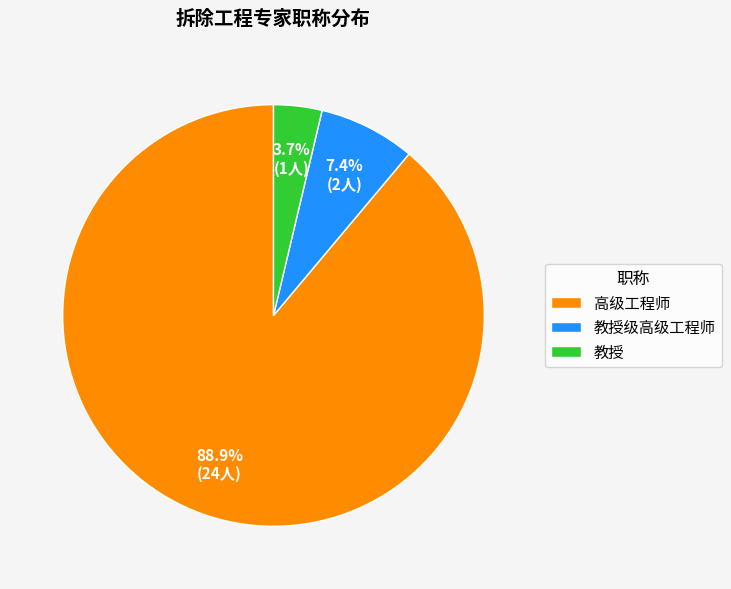

How many segments does this pie chart have?

3